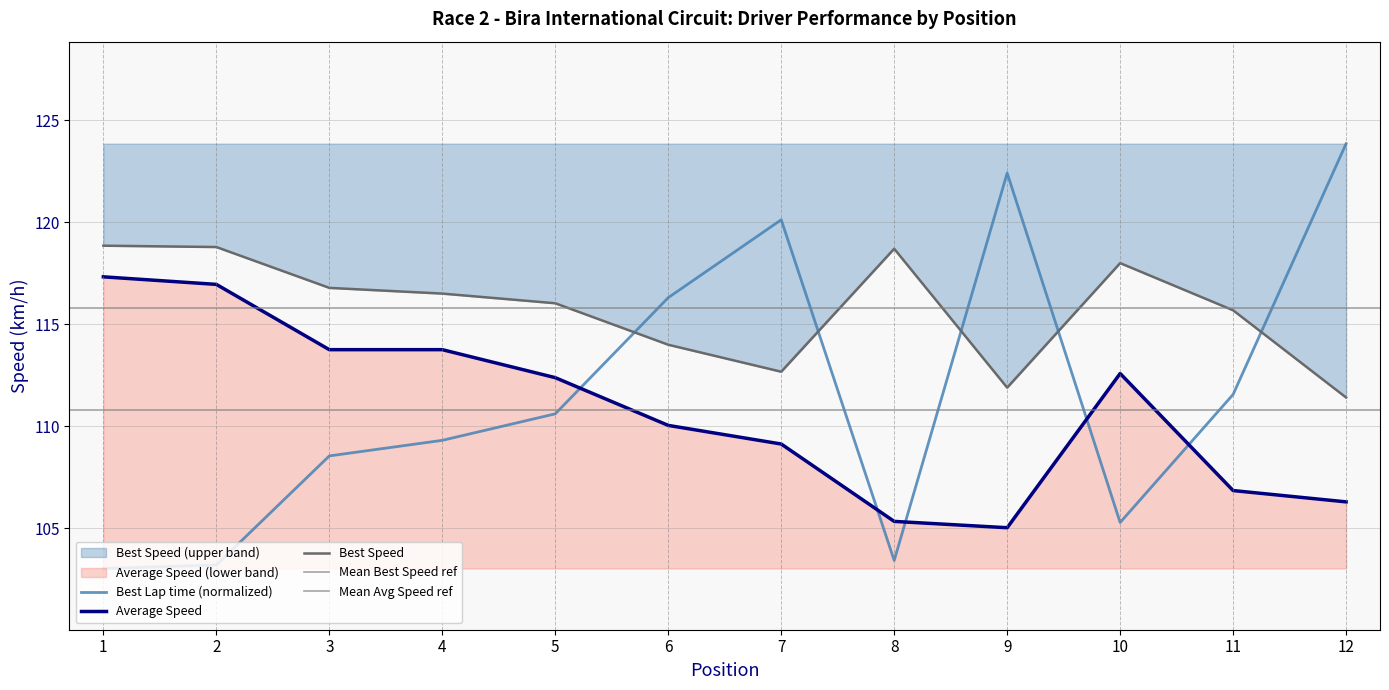

True or false: Average Speed has a value of 113.8 at 3.

True